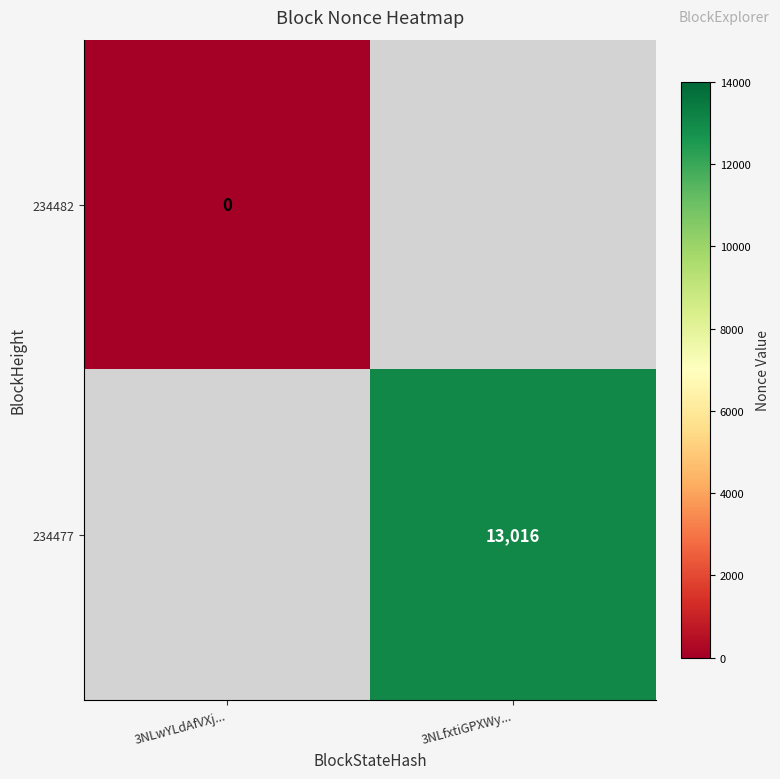

True or false: 234477 has a value of 19370 at 3NLfxtiGPXWy....

False